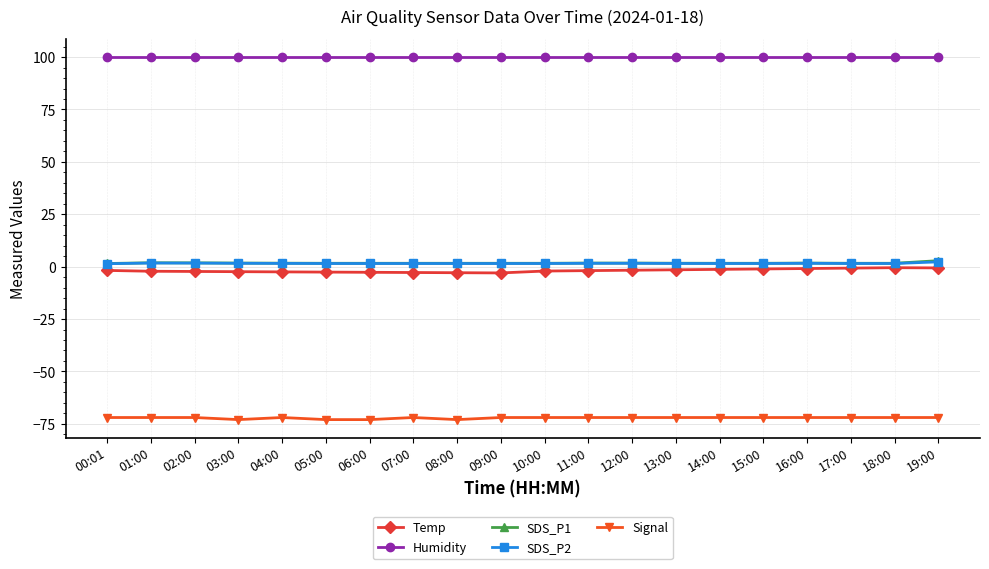

What is the label of the 18th point from the right?

02:00